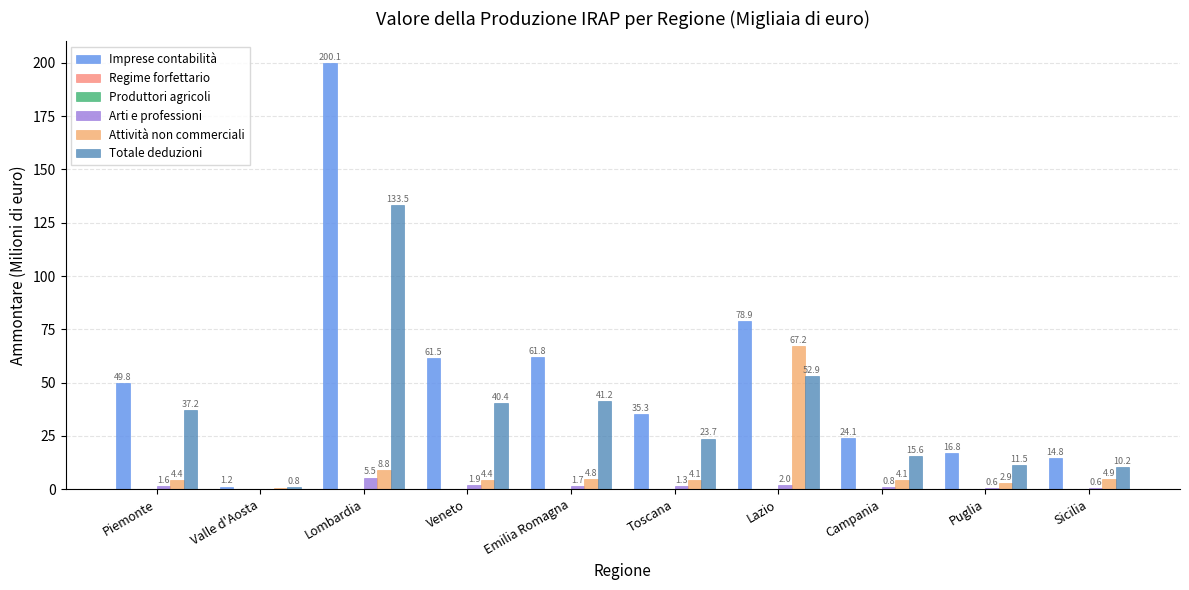

Is it true that Imprese contabilità equals 14.8 at Sicilia?

True